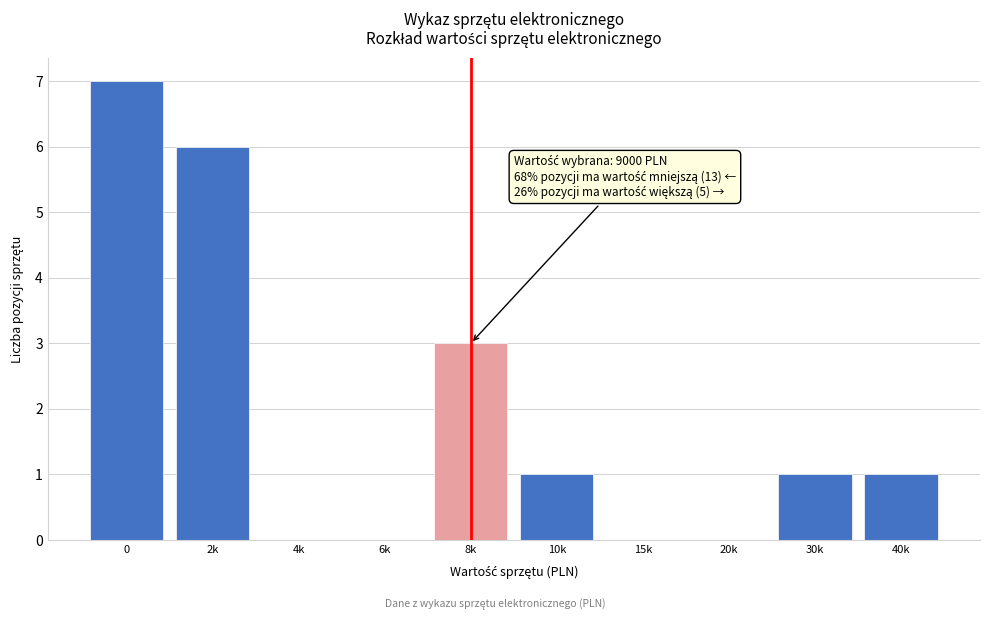

Reading left to right, list all the values displayed in this chart.

0=7	2k=6	4k=0	6k=0	8k=3	10k=1	15k=0	20k=0	30k=1	40k=1